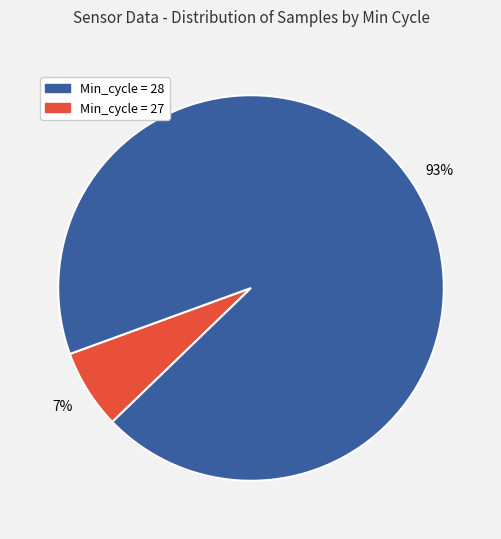

Is there any slice that represents more than half of the pie?

Yes